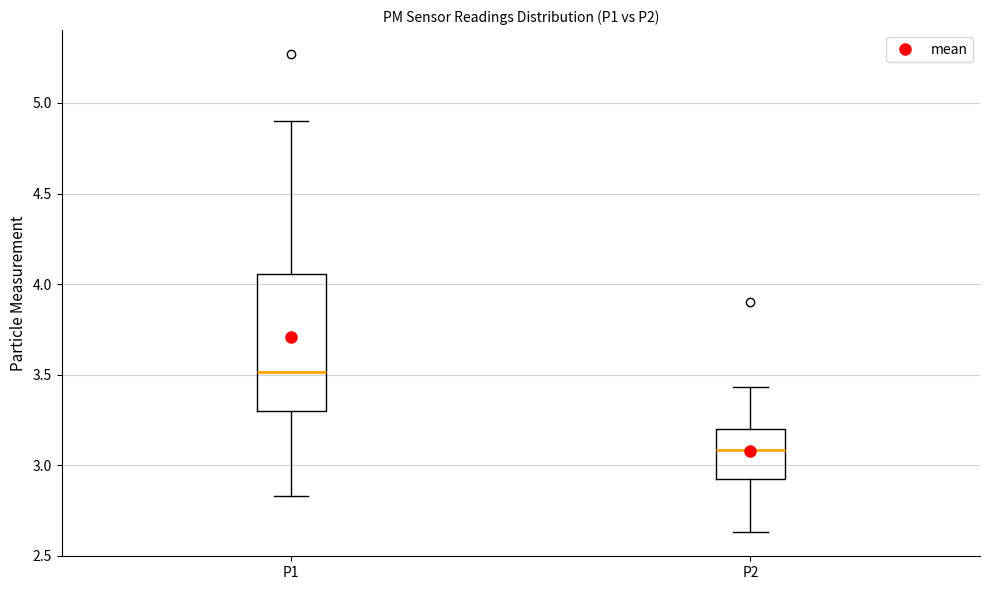

Which box's median line is the lowest?

P2